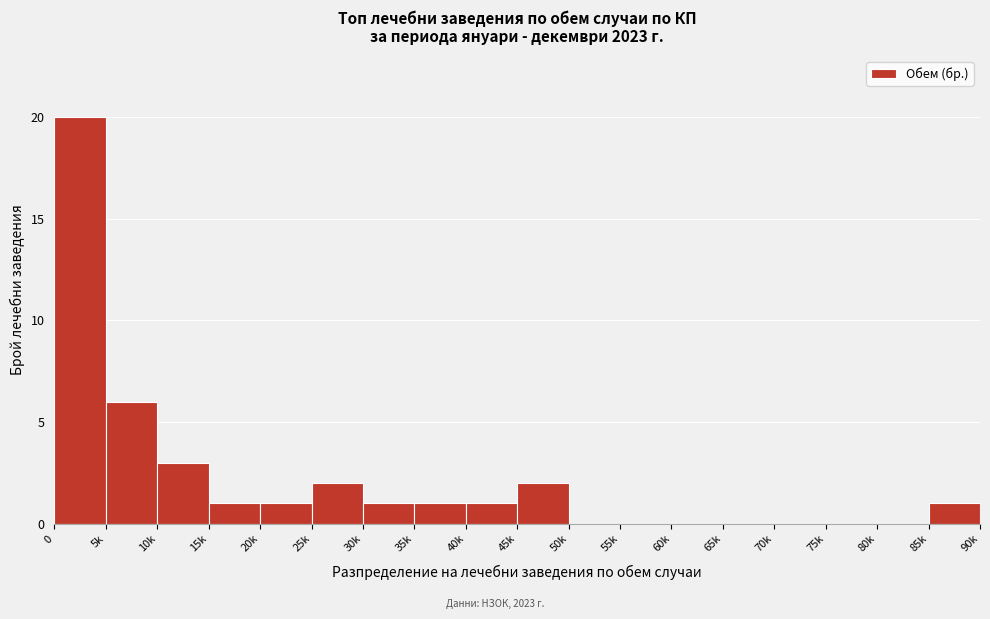

Reading left to right, list all the values displayed in this chart.

0=20	5k=6	10k=3	15k=1	20k=1	25k=2	30k=1	35k=1	40k=1	45k=2	50k=0	55k=0	60k=0	65k=0	70k=0	75k=0	80k=0	85k=1